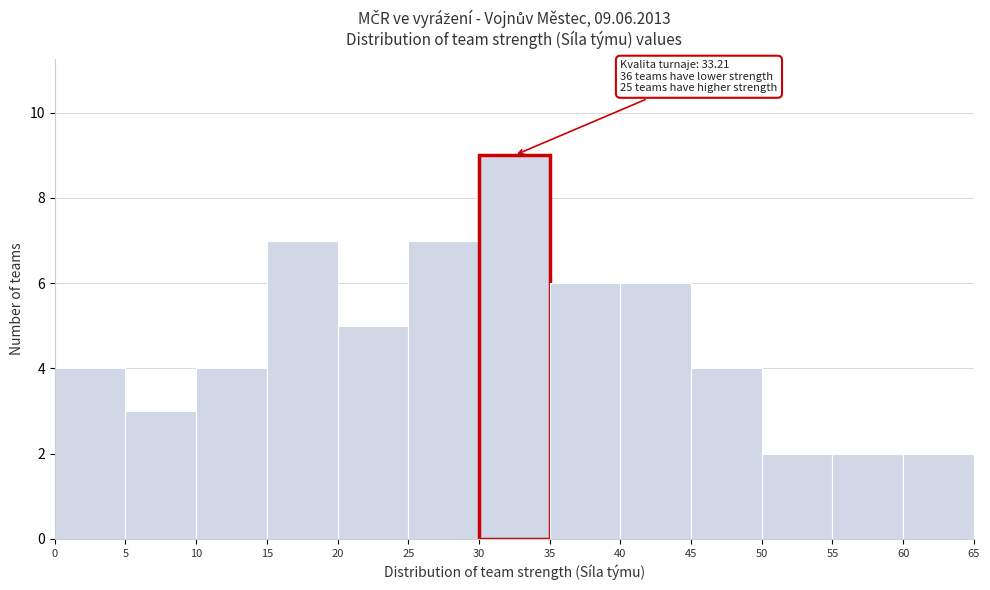

Which range on the x-axis has the tallest bar?

30 to 35